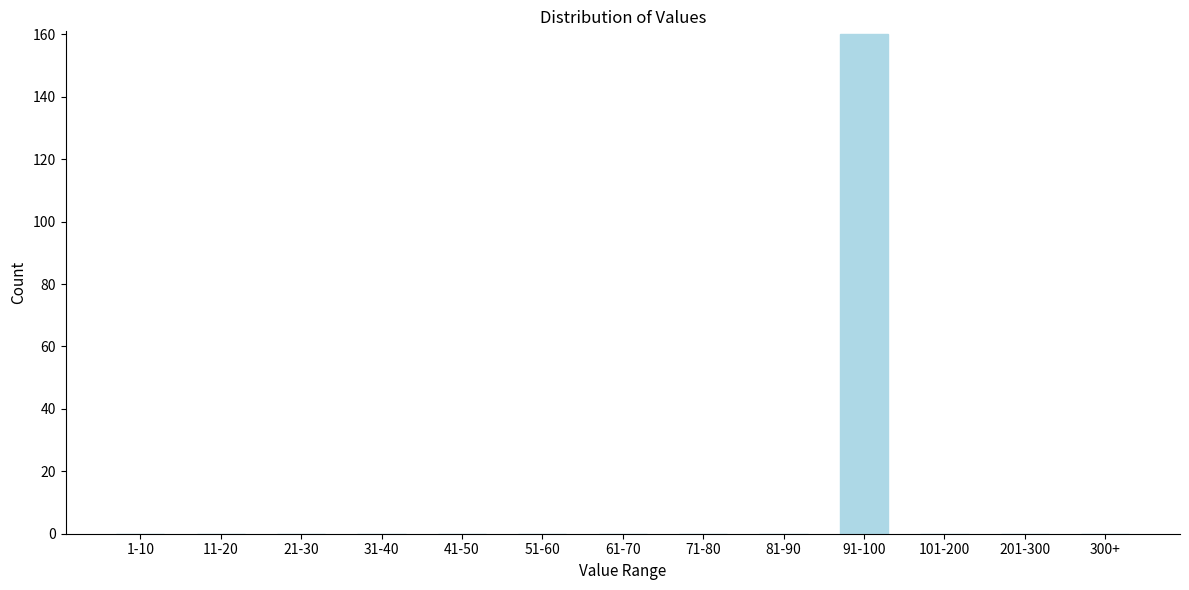

Reading left to right, transcribe all the data shown in this chart.

1-10=0	11-20=0	21-30=0	31-40=0	41-50=0	51-60=0	61-70=0	71-80=0	81-90=0	91-100=160	101-200=0	201-300=0	300+=0